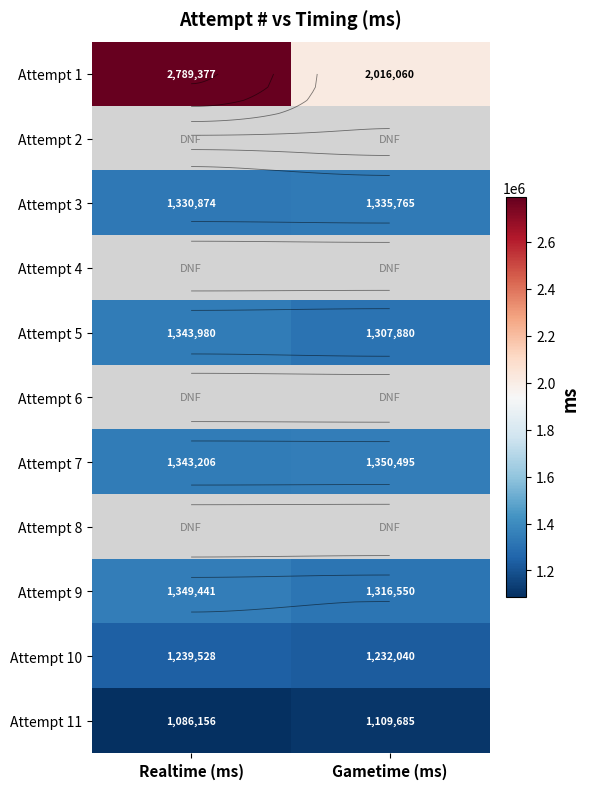

What is the maximum value for Attempt 1?

2789377.0